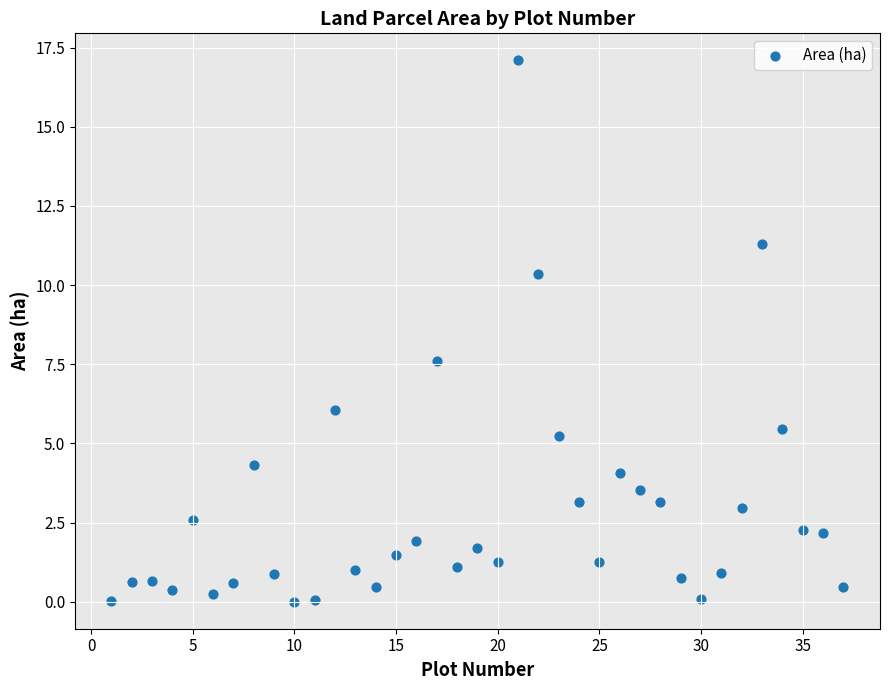

What is the range of Y values (max minus min)?

17.1